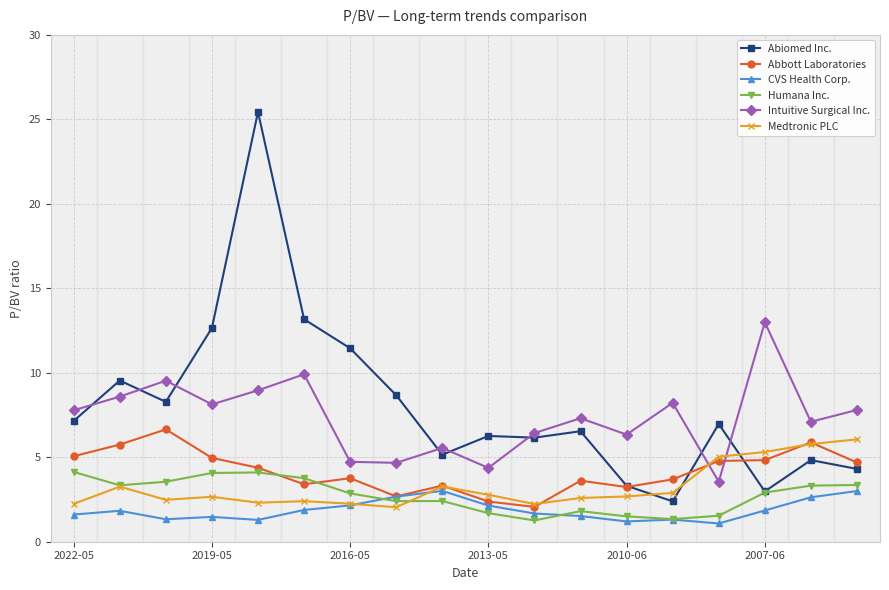

What is the average value of the CVS Health Corp. series?

1.9